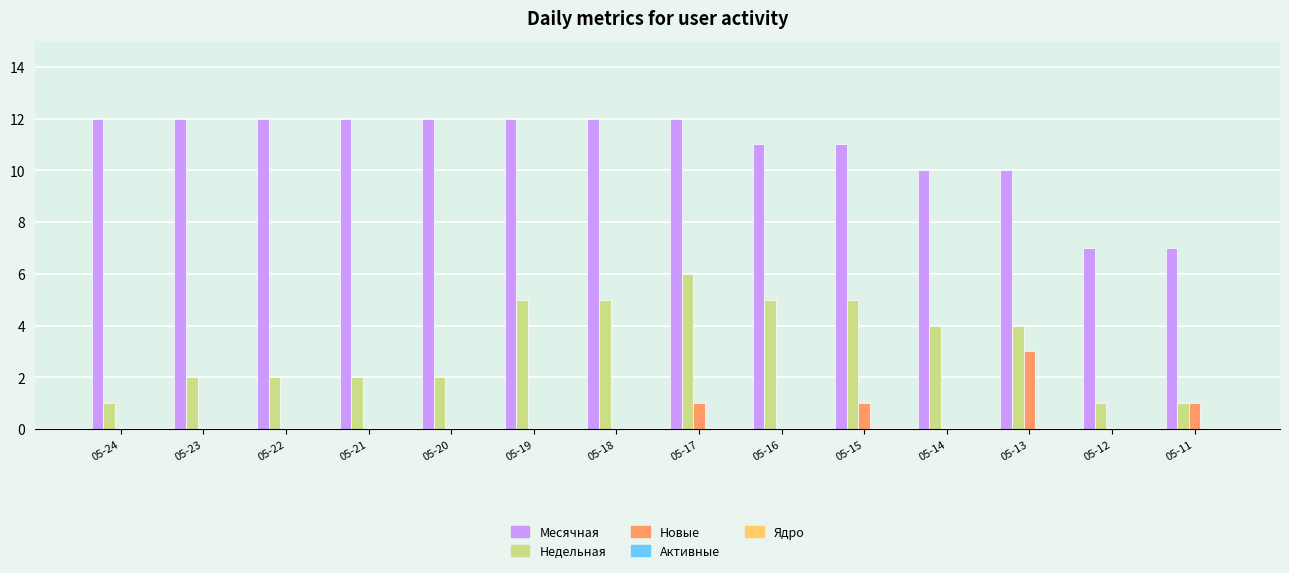

Is the value of Месячная at 05-15 greater than the value of Новые at 05-23?

Yes